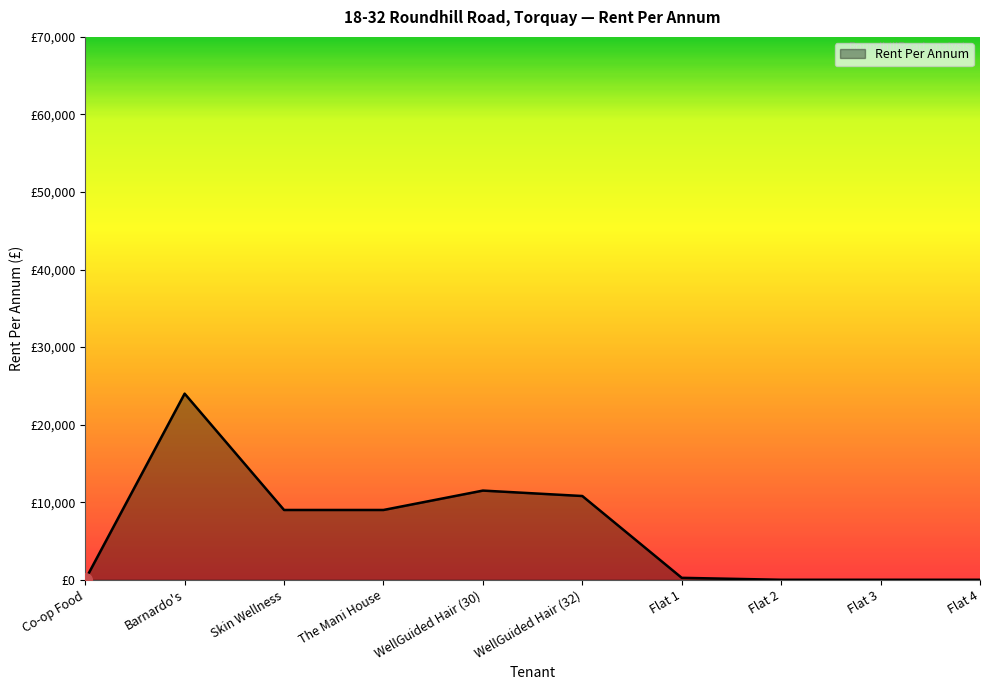

True or false: the data has more than 2 interior local peaks.

False